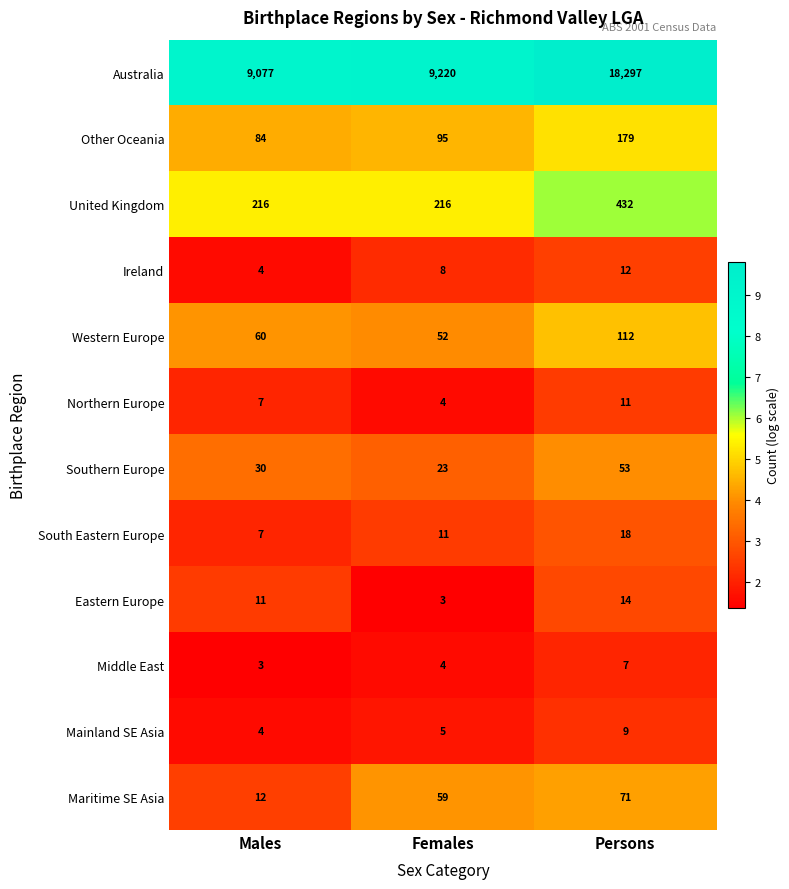

What is the sum of all Eastern Europe values?

28